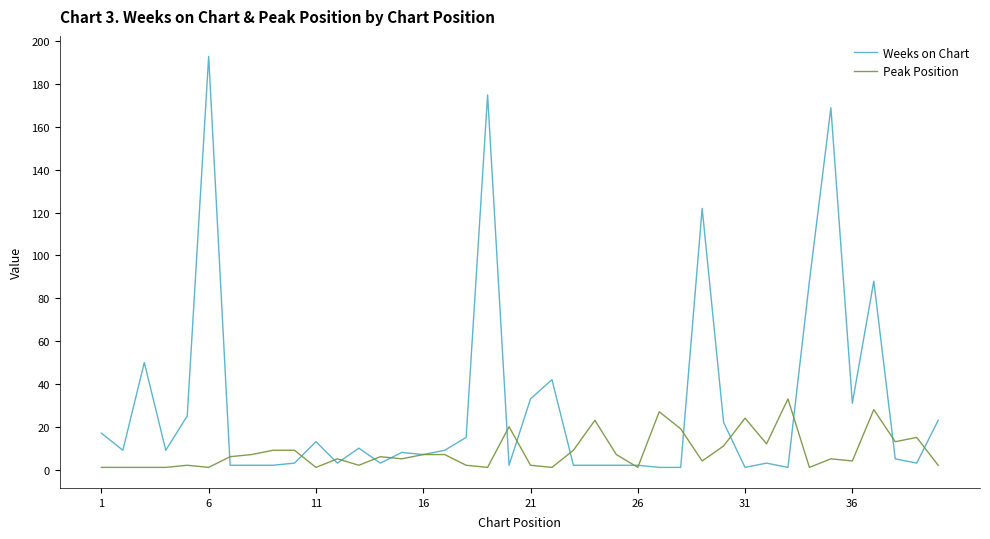

List the series in order of their peak value, highest first.

Weeks on Chart, Peak Position